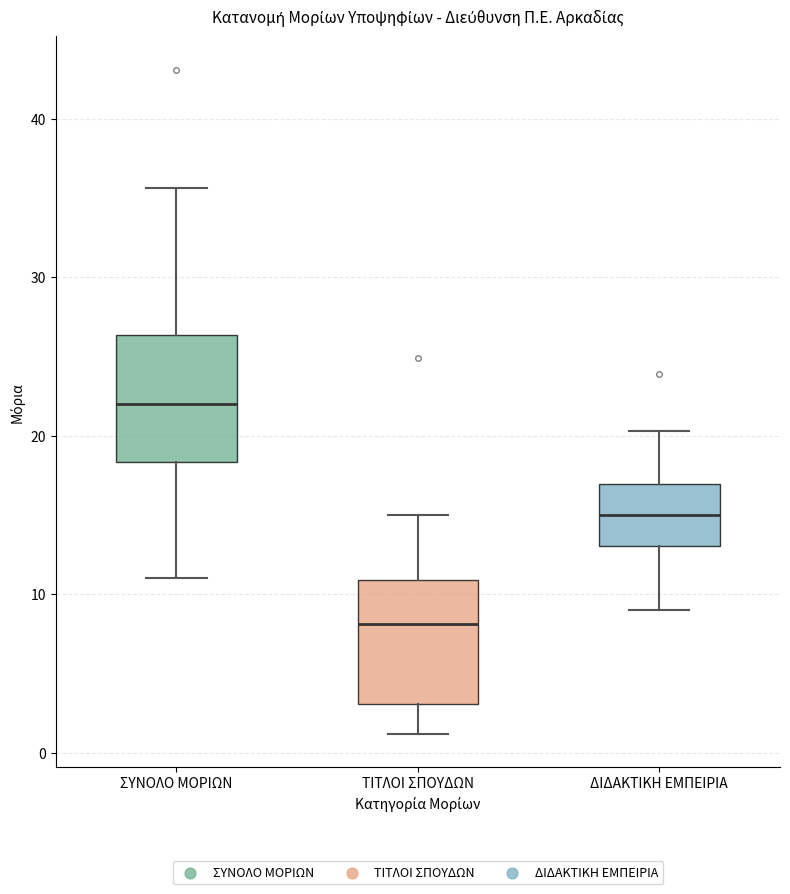

Where does the median line of the box for ΣΥΝΟΛΟ ΜΟΡΙΩΝ sit on the y-axis? The values are not printed on the chart, so give them approximately, as read against the axis.

22